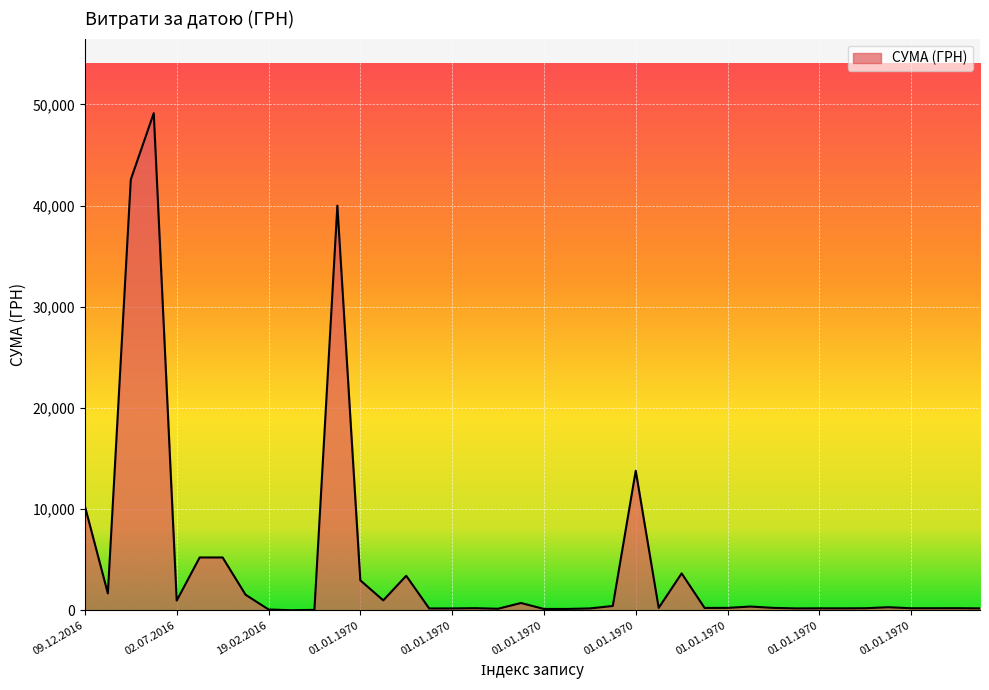

True or false: there are more than 2 points higher than both neighbors.

True